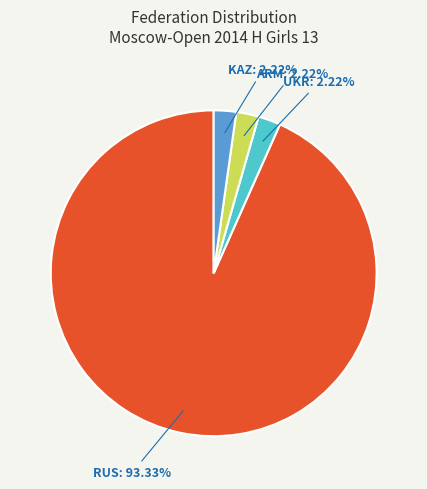

To the nearest percent, what is the difference between the largest and smallest slice percentages?

91%